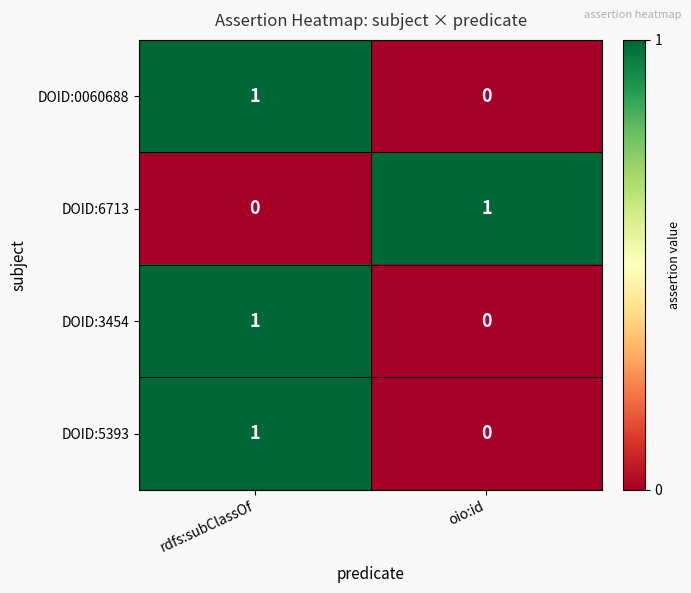

The DOID:3454 series shows 0 at oio:id. True or false?

True